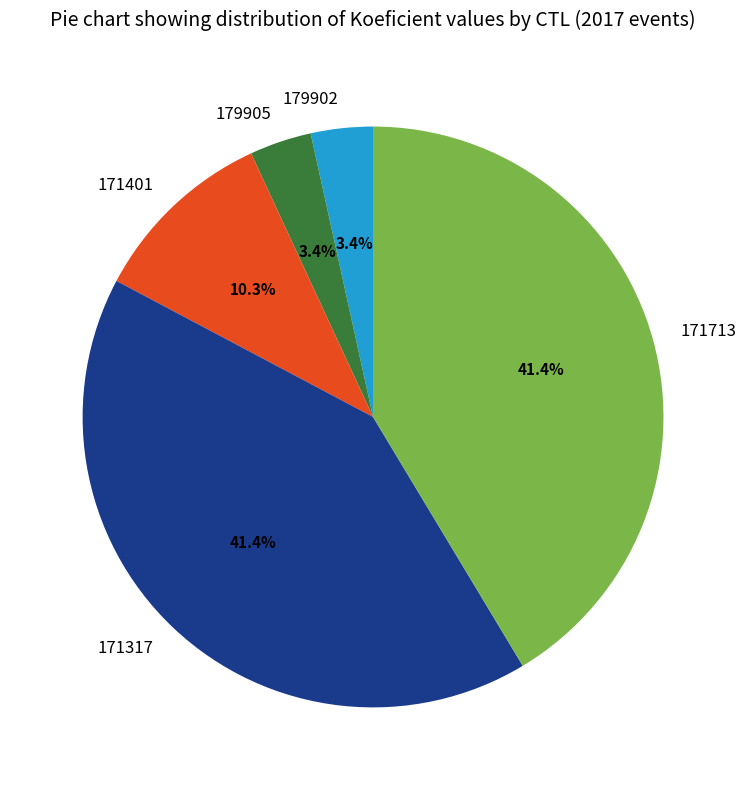

Is it true that 171713 is 41% of the pie?

True